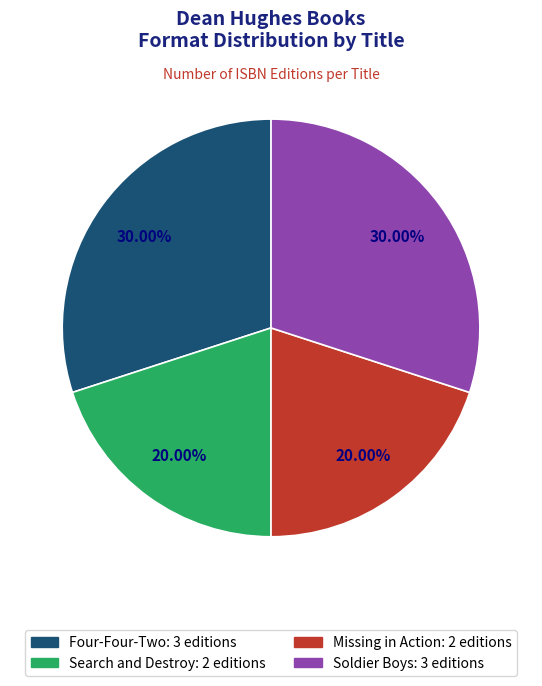

Is the sum of Soldier Boys and Four-Four-Two greater than half?

Yes